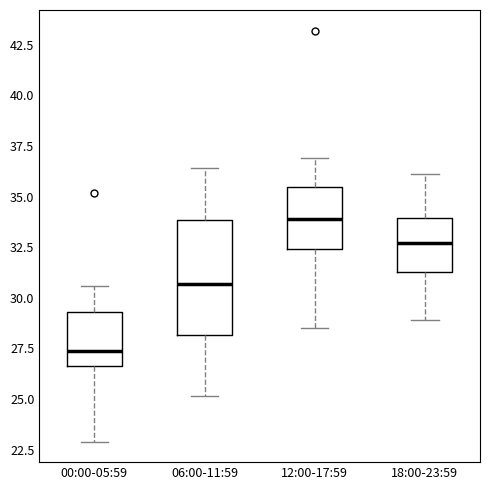

Reading left to right, read every box against the y-axis: the position of its median line, the range the box covers, and the ends of its whiskers. The values are not printed on the chart, so give them approximately, as read against the axis.

00:00-05:59: median 27.5, box 26.5 to 29.5, whiskers 23.0 to 30.5
06:00-11:59: median 30.5, box 28.0 to 34.0, whiskers 25.0 to 36.5
12:00-17:59: median 34.0, box 32.5 to 35.5, whiskers 28.5 to 37.0
18:00-23:59: median 32.5, box 31.5 to 34.0, whiskers 29.0 to 36.0